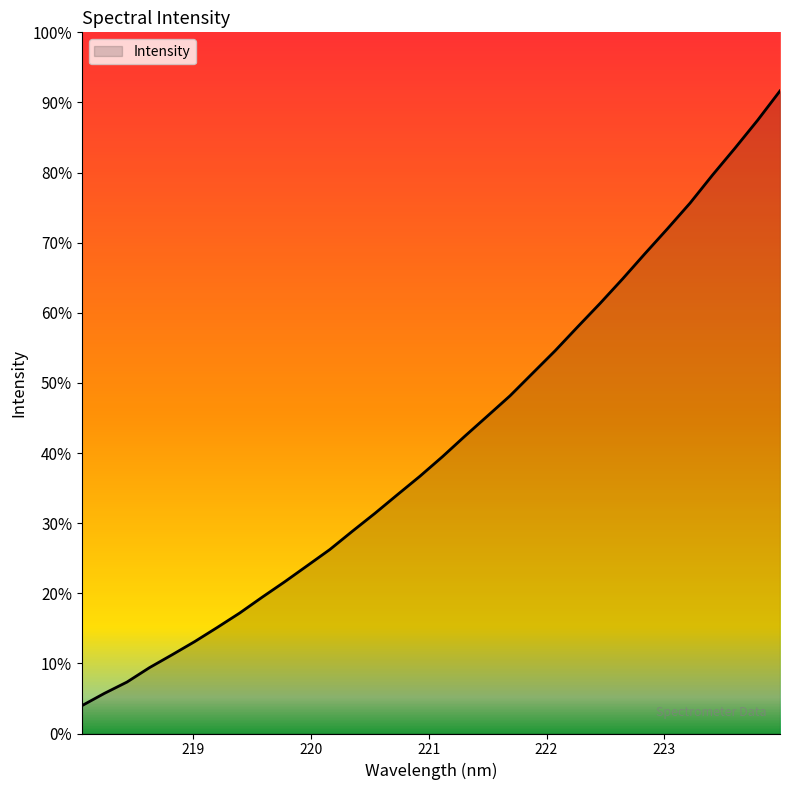

Rank the categories by value from lowest to highest.

218.0596, 218.2508, 218.442, 218.6332, 218.8244, 219.0156, 219.2067, 219.3979, 219.589, 219.7801, 219.9712, 220.1623, 220.3533, 220.5444, 220.7354, 220.9264, 221.1174, 221.3083, 221.4993, 221.6902, 221.8812, 222.0721, 222.263, 222.4538, 222.6447, 222.8355, 223.0264, 223.2172, 223.408, 223.5987, 223.7895, 223.9802